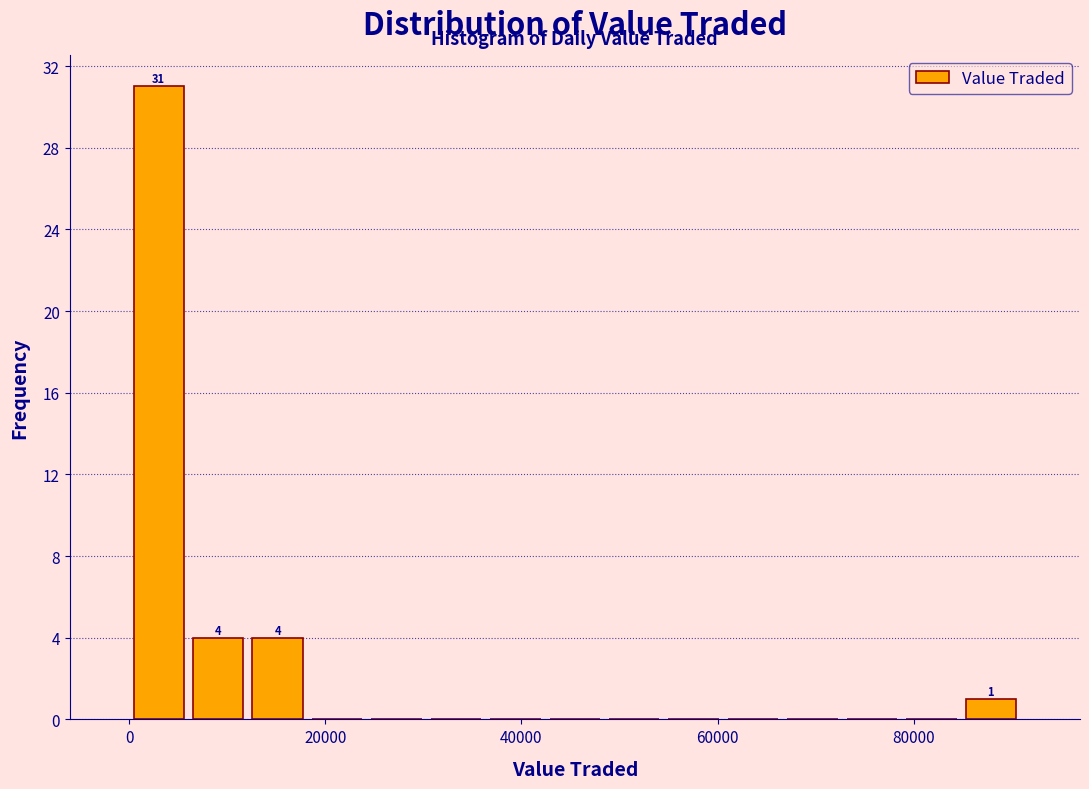

Read against the x-axis, roughly where is the centre of the tallest bar?

4000